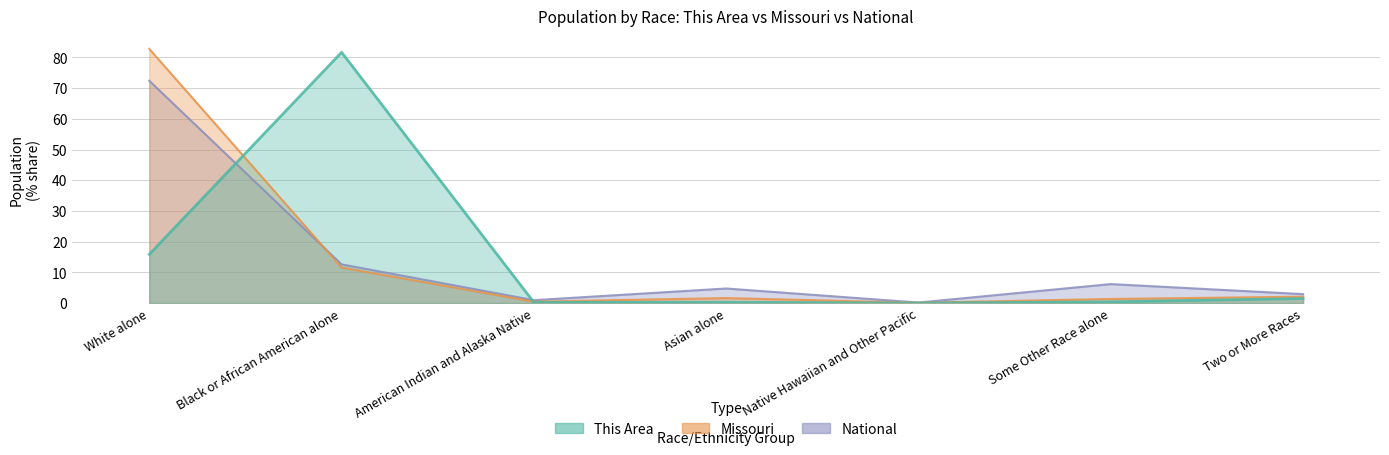

Reading left to right, extract all data points from this chart.

This Area: 15.9	81.7	0.2	0.3	0.0	0.4	1.5
Missouri: 82.8	11.6	0.5	1.6	0.1	1.3	2.1
National: 72.4	12.6	0.9	4.8	0.2	6.2	2.9